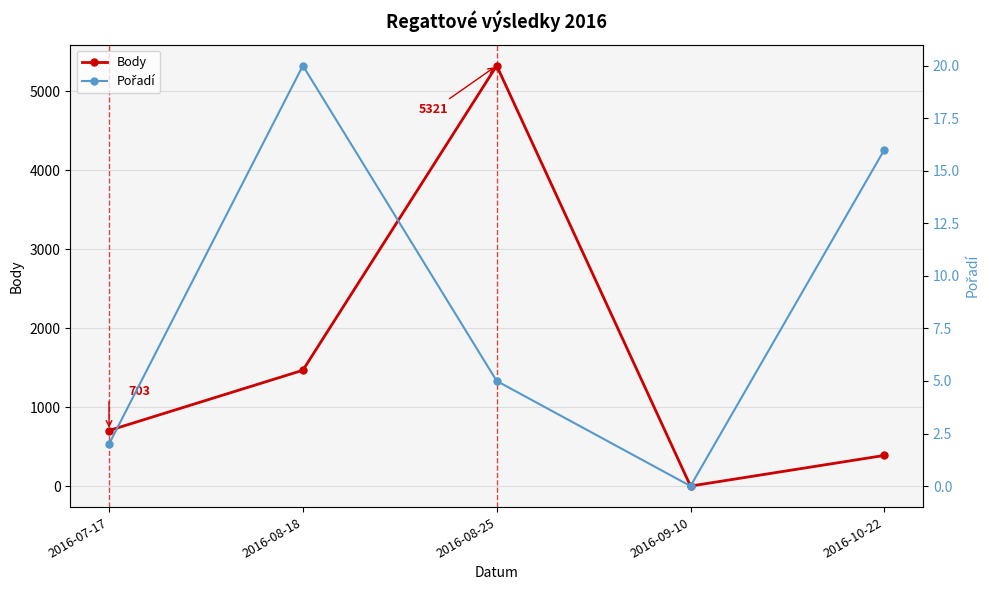

Between 2016-08-18 and 2016-10-22, which series saw the biggest shift?

Body